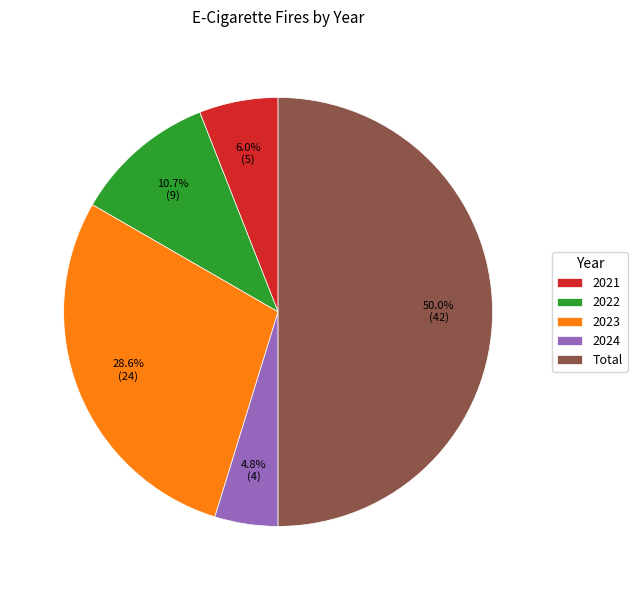

Do Total and 2022 together represent more than half of the pie?

Yes